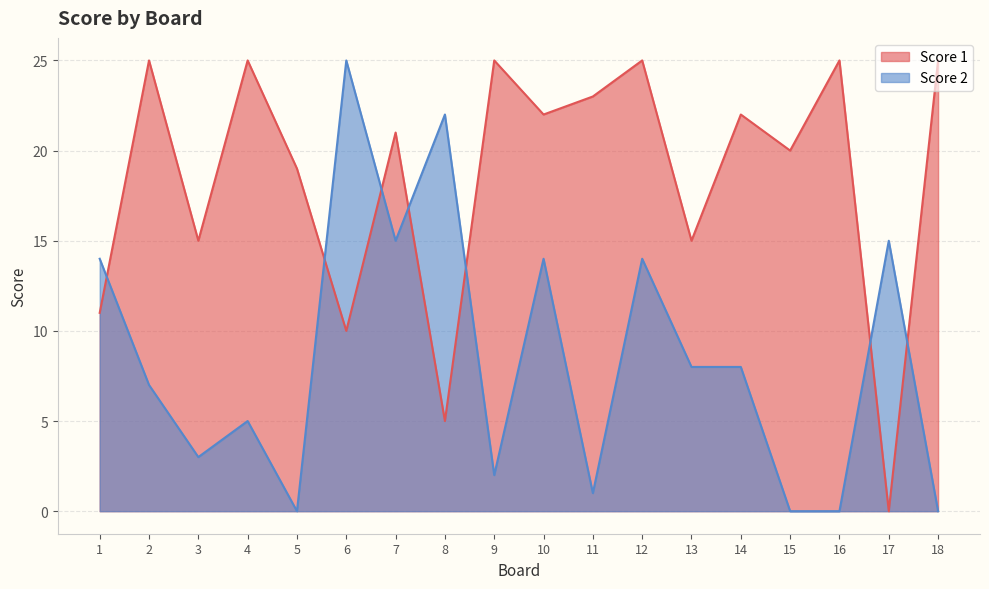

The Score 2 series shows 0 at 5. True or false?

True